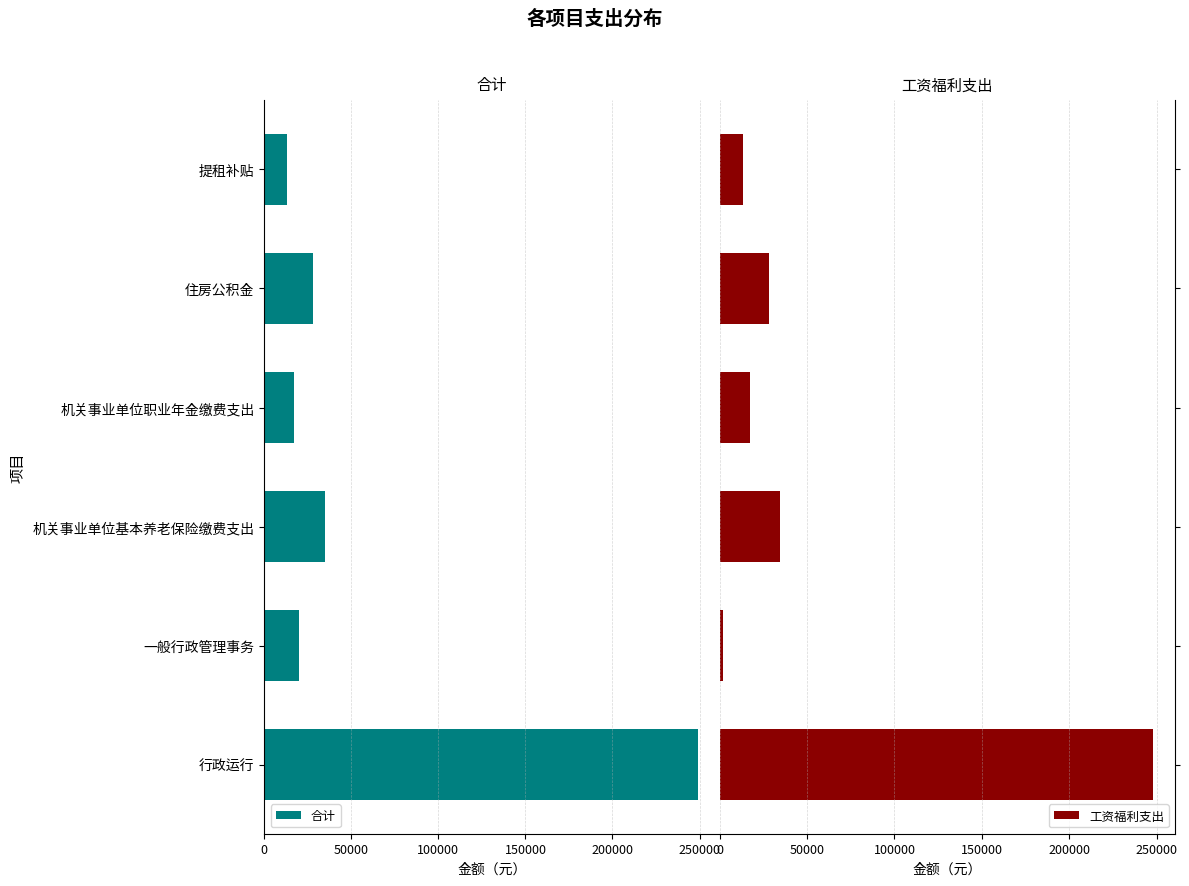

What is the sum of all 工资福利支出 values?

343513.6